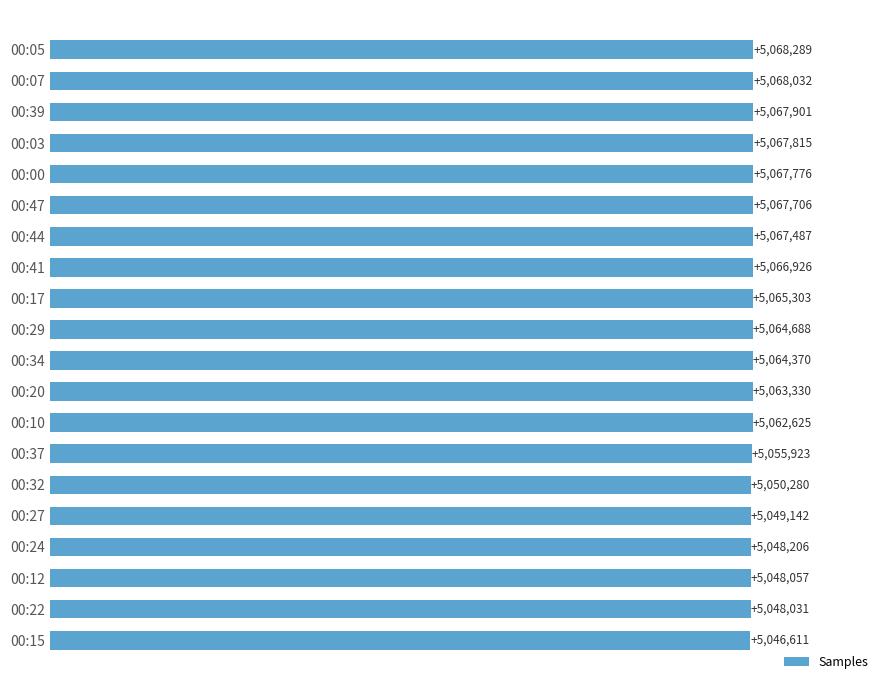

What is the difference between the second highest and minimum values?

21421